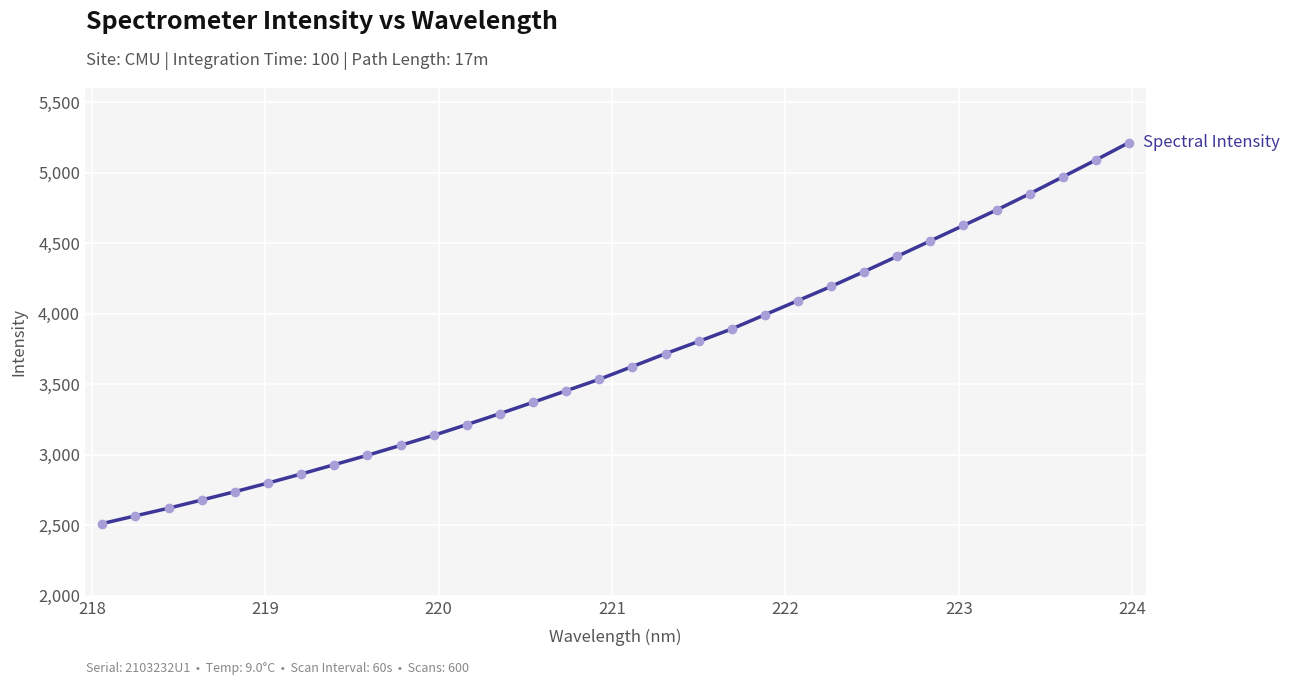

How many lines are shown in the chart?

1